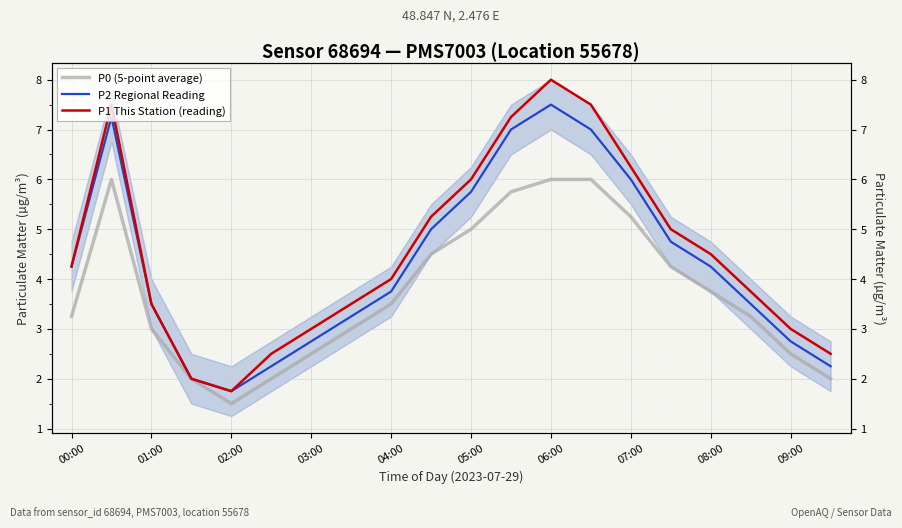

How many data points in P0 (5-point average) are above 3?

12